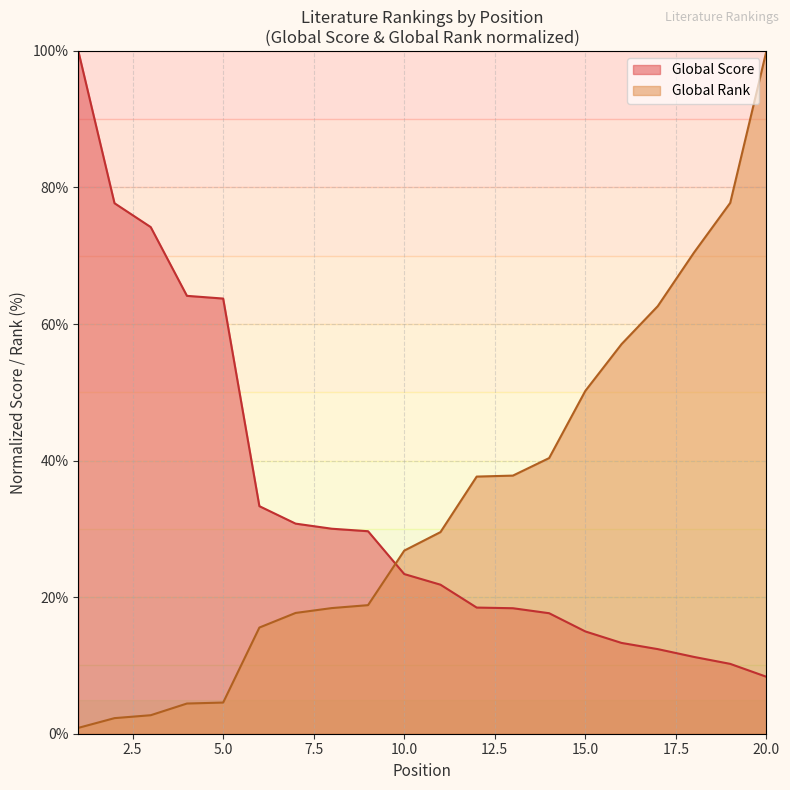

Between which two adjacent categories do Global Score and Global Rank first intersect?

9 and 10